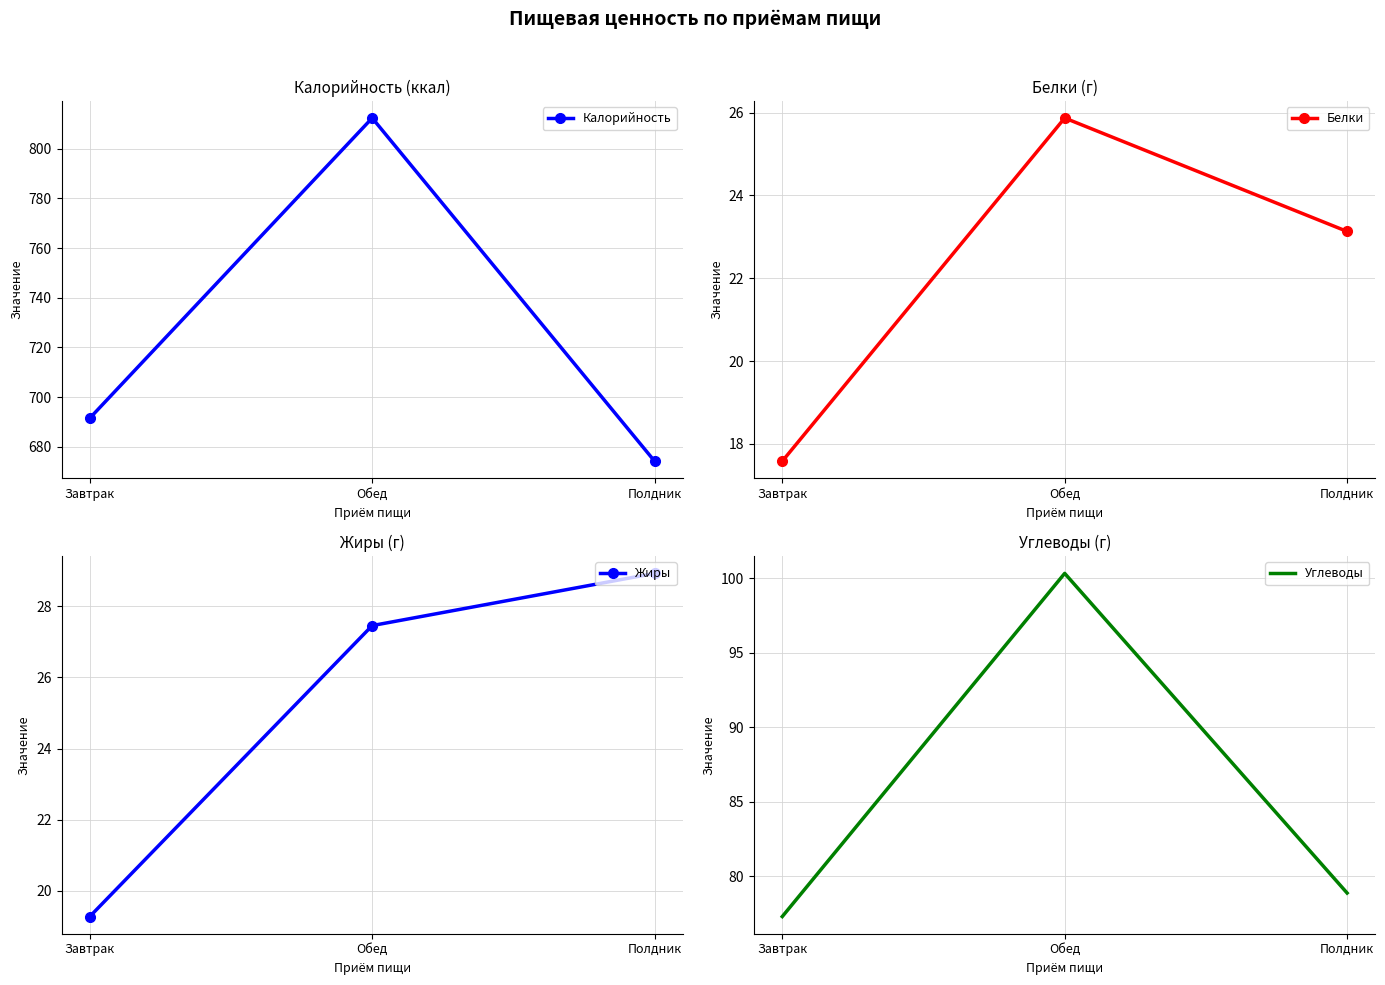

Is it true that Калорийность equals 674.2 at Полдник?

True